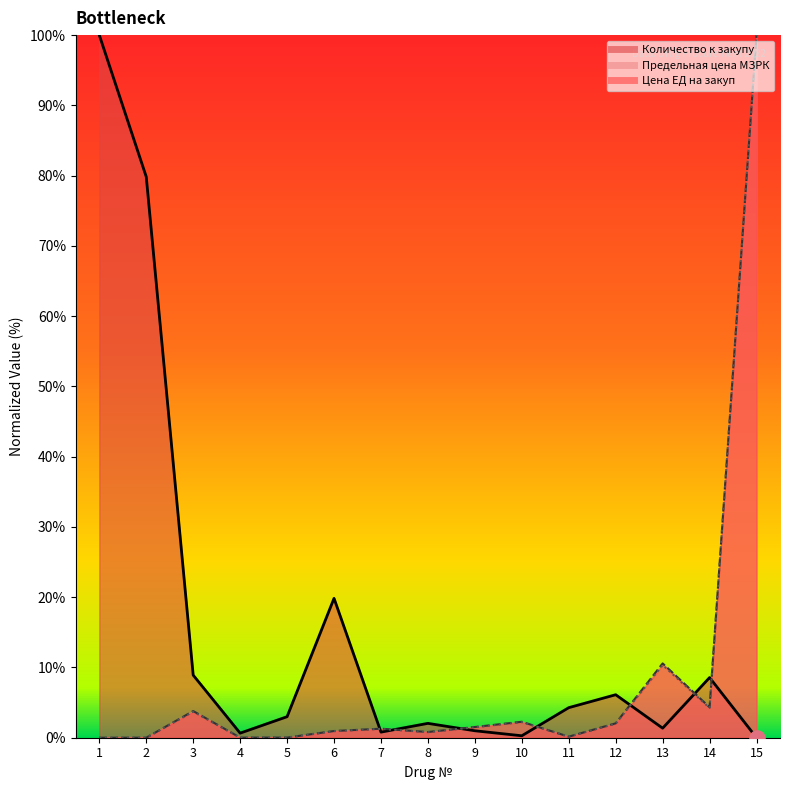

Which series has the largest Y range (max minus min)?

Предельная цена МЗРК